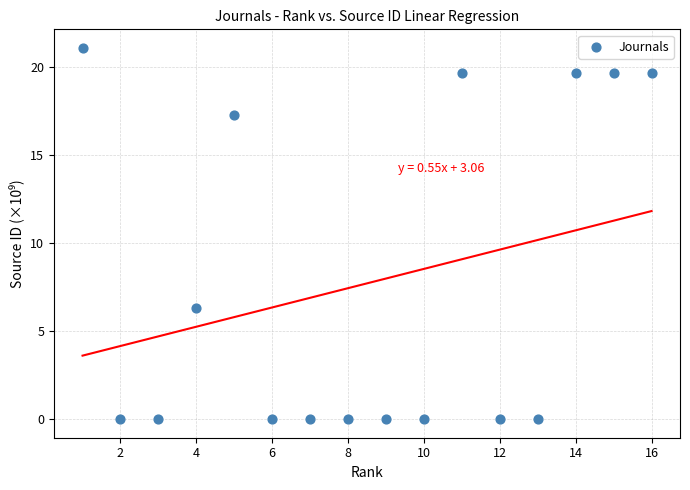

What is the range of X values (max minus min)?

15.0